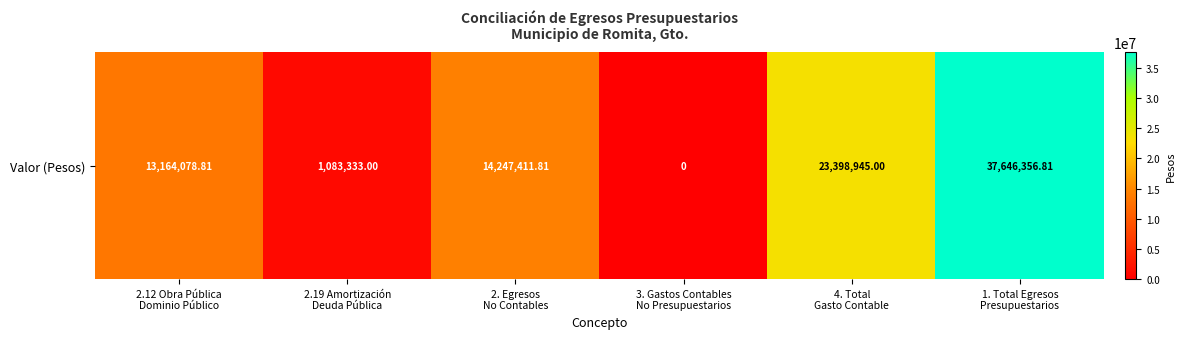

What is the average value?

14923354.2